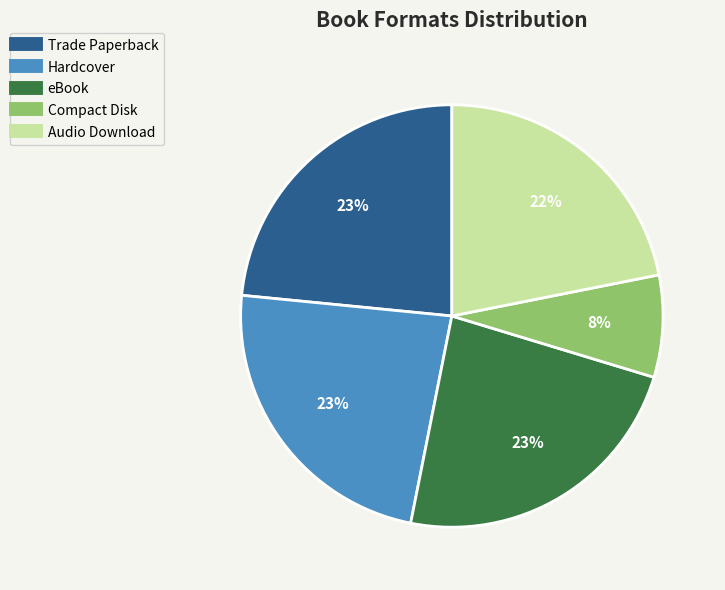

How many slices are in this pie chart?

5